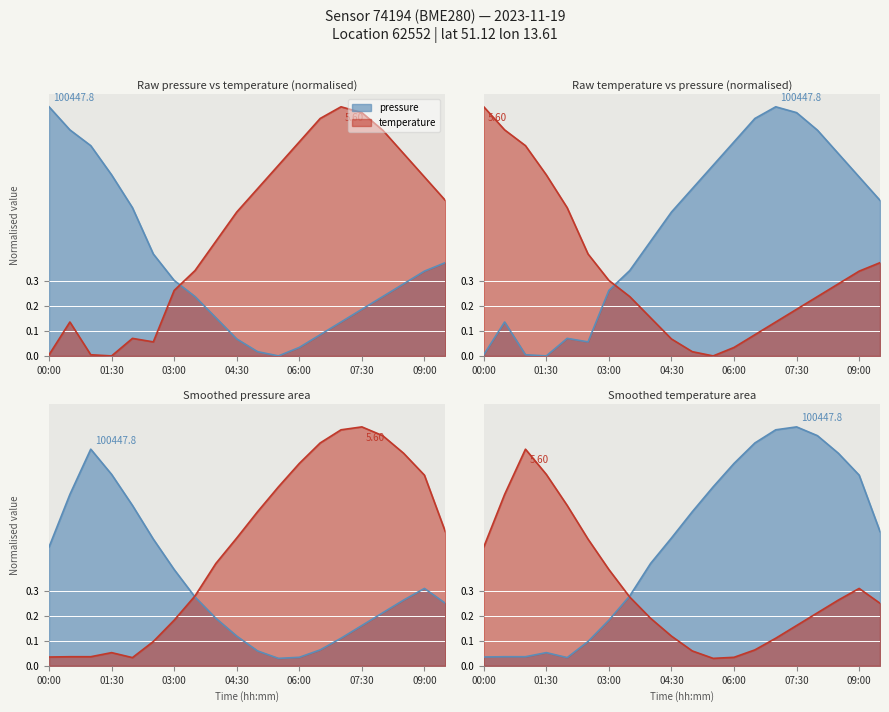

Between 04:30 and 02:00, which is larger?

02:00